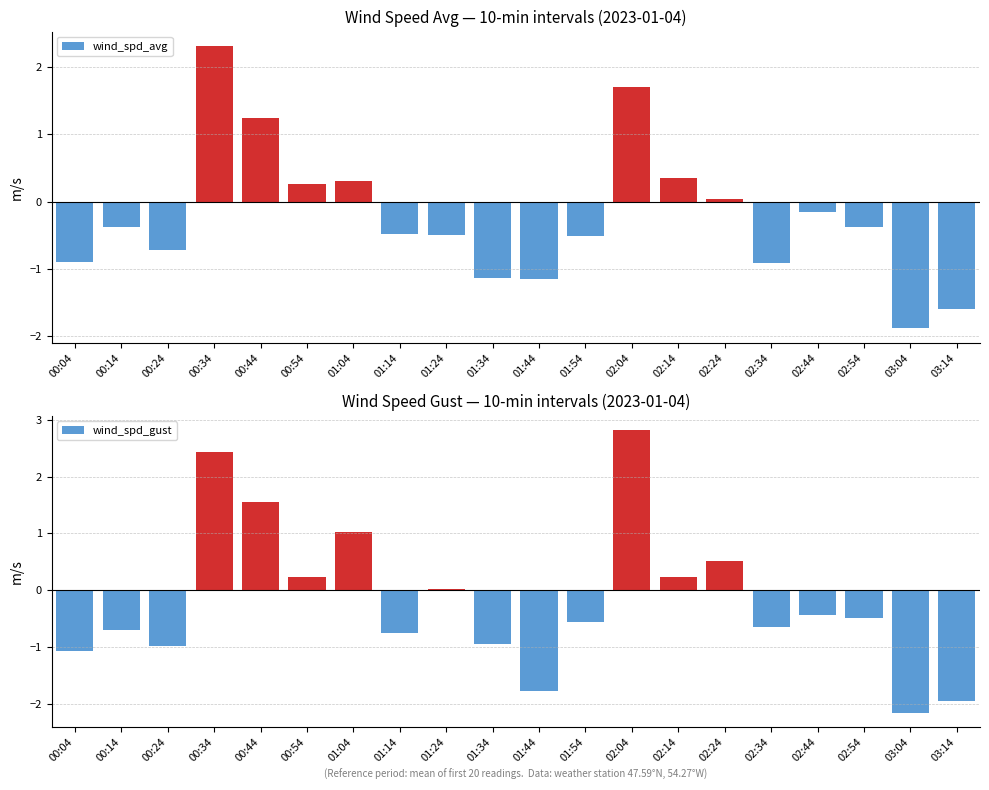

Reading left to right, extract all data points from this chart.

wind_spd_avg: 00:04=-0.9	00:14=-0.4	00:24=-0.7	00:34=2.3	00:44=1.2	00:54=0.3	01:04=0.3	01:14=-0.5	01:24=-0.5	01:34=-1.1	01:44=-1.2	01:54=-0.5	02:04=1.7	02:14=0.3	02:24=0.0	02:34=-0.9	02:44=-0.2	02:54=-0.4	03:04=-1.9	03:14=-1.6
wind_spd_gust: 00:04=-1.1	00:14=-0.7	00:24=-1.0	00:34=2.4	00:44=1.6	00:54=0.2	01:04=1.0	01:14=-0.8	01:24=0.0	01:34=-1.0	01:44=-1.8	01:54=-0.6	02:04=2.8	02:14=0.2	02:24=0.5	02:34=-0.7	02:44=-0.4	02:54=-0.5	03:04=-2.2	03:14=-1.9